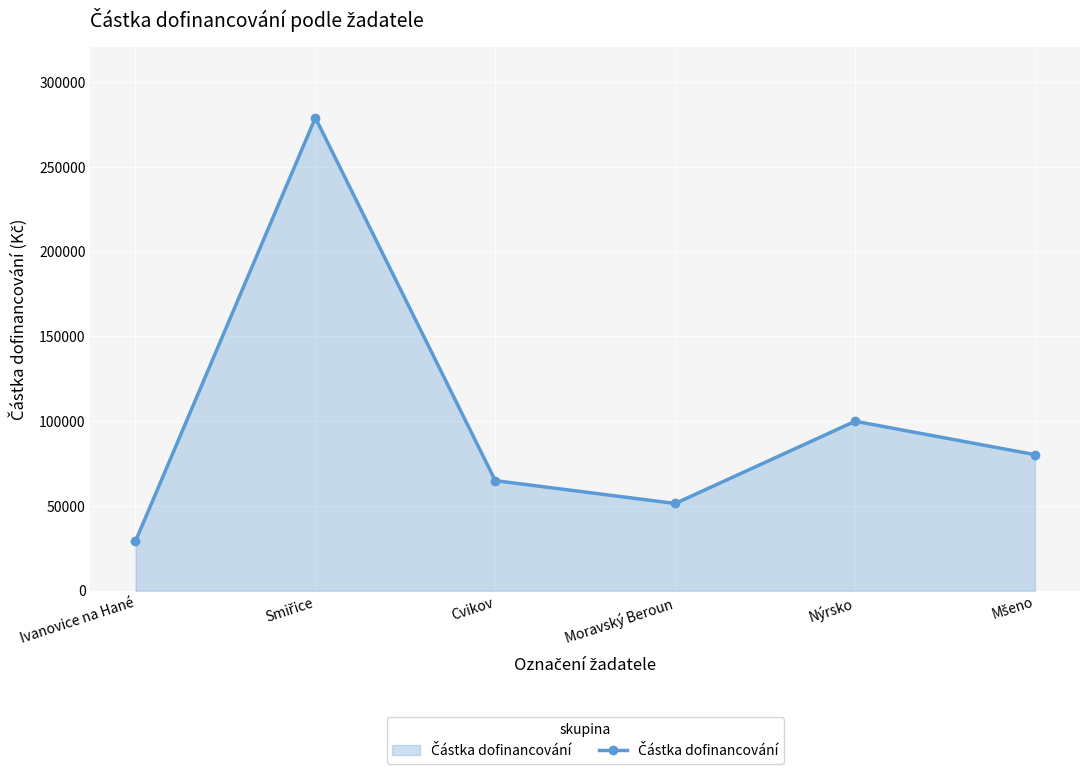

What is the value of the 5th point from the left?

100000